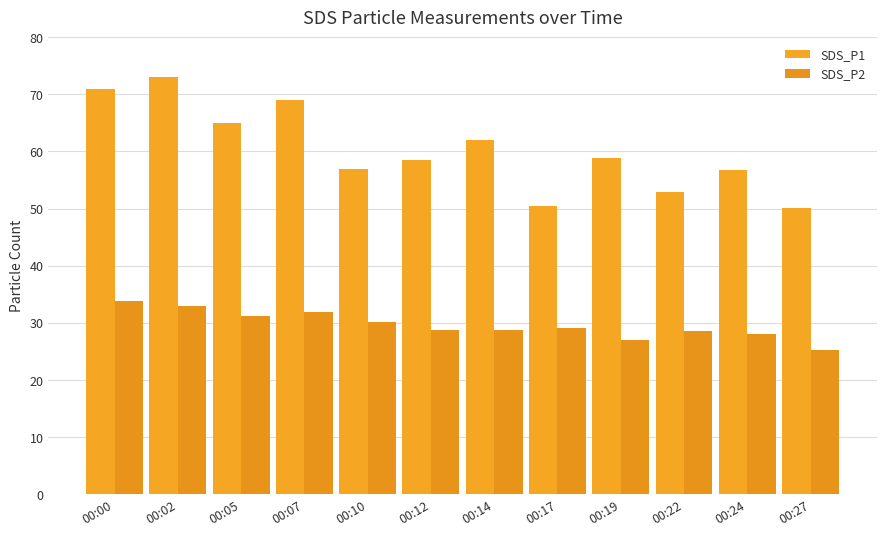

How many categories are shown in the chart?

12